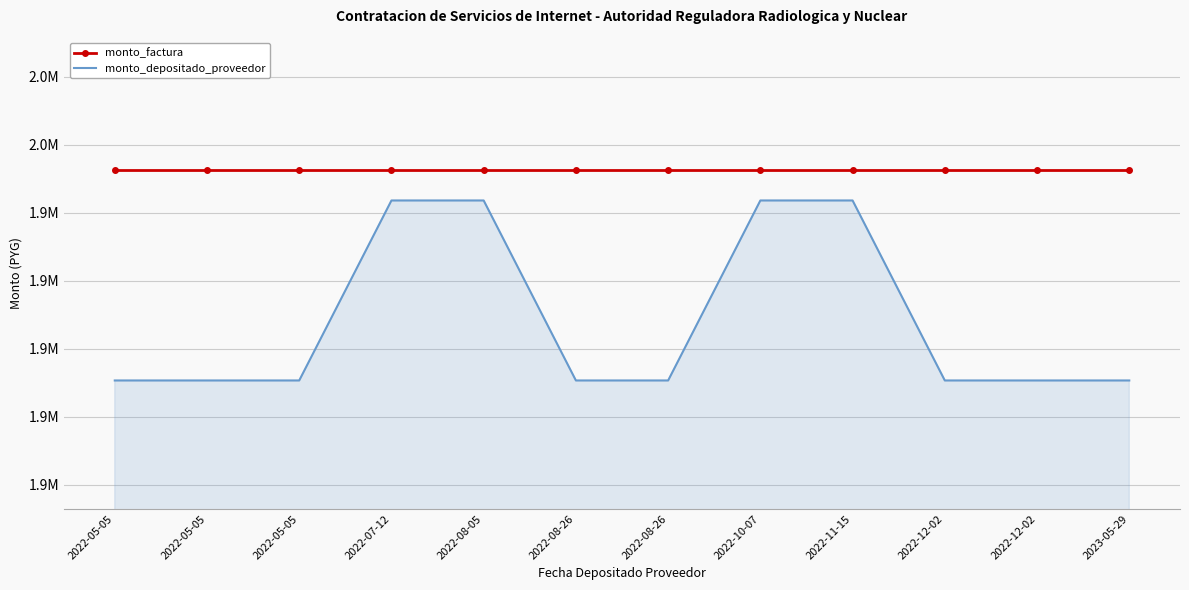

What are all the series names shown in the legend?

monto_factura, monto_depositado_proveedor